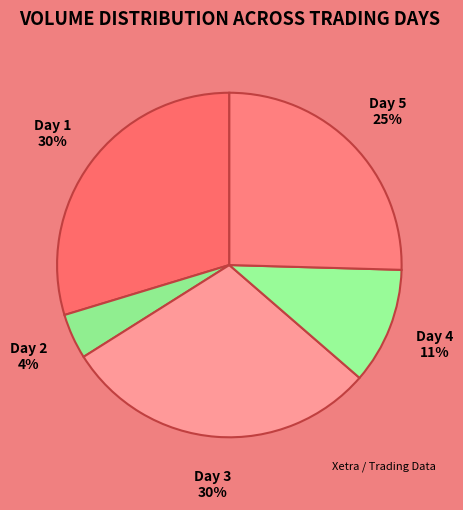

To the nearest percent, what is the difference between the Day 1 and Day 4 slice percentages?

19%